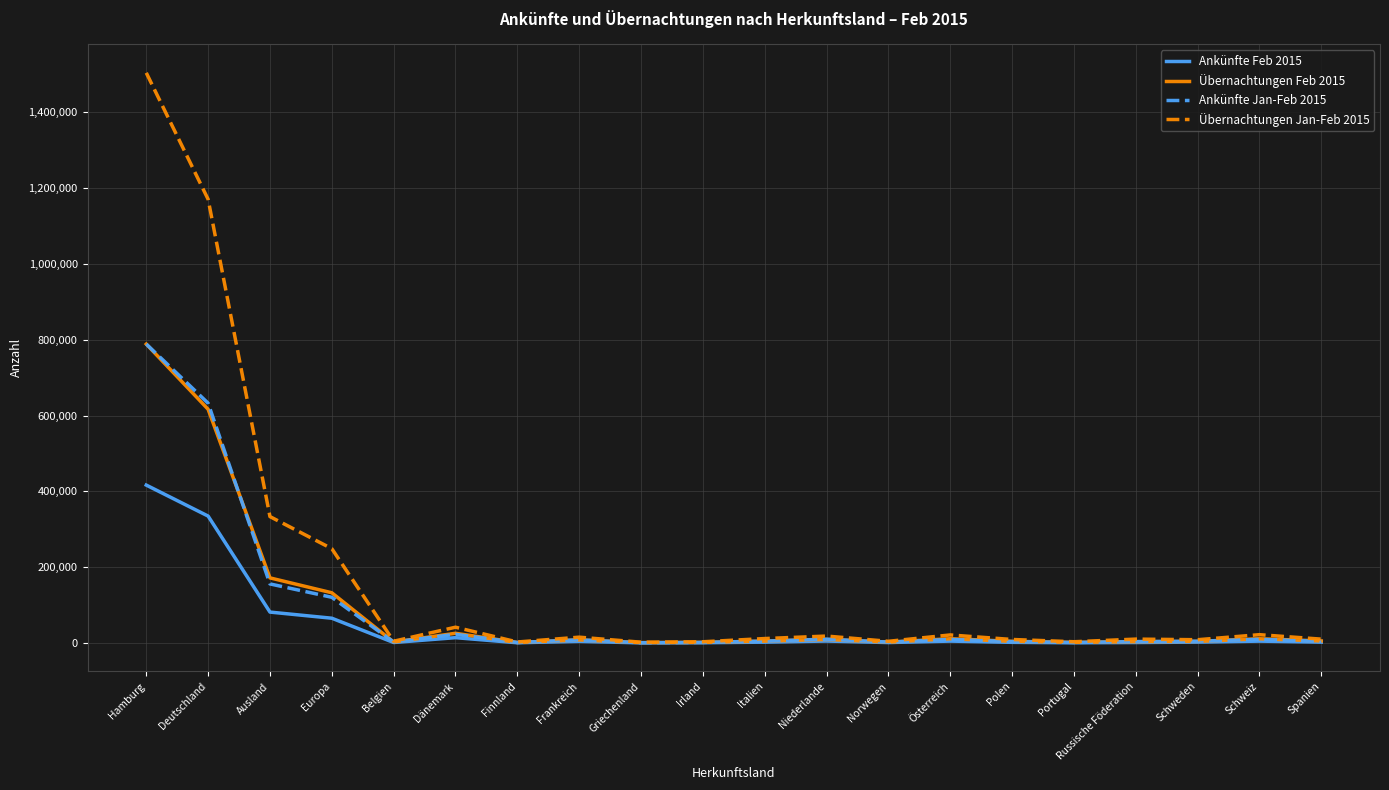

Which series has the largest total across all categories?

Übernachtungen Jan-Feb 2015